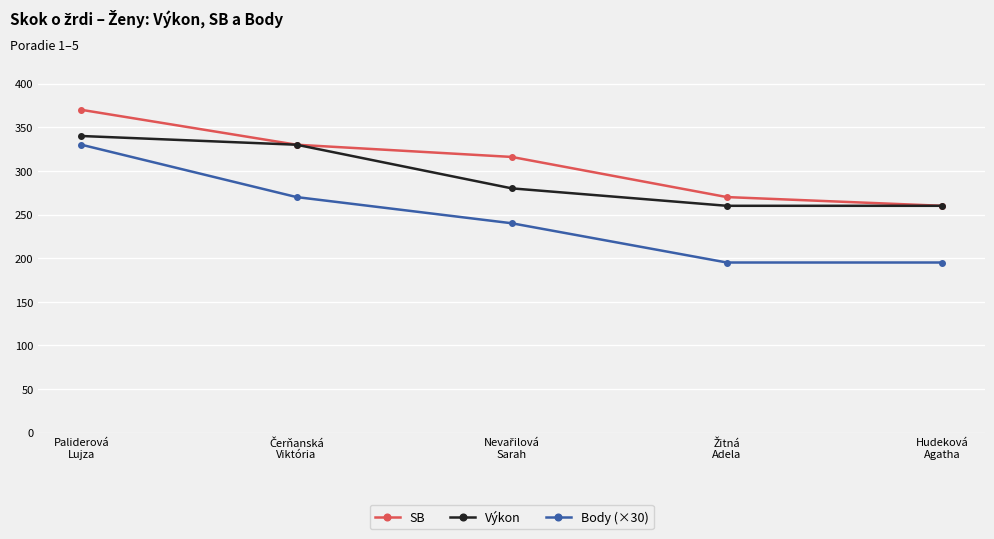

Which series has the widest spread of values?

Body (×30)